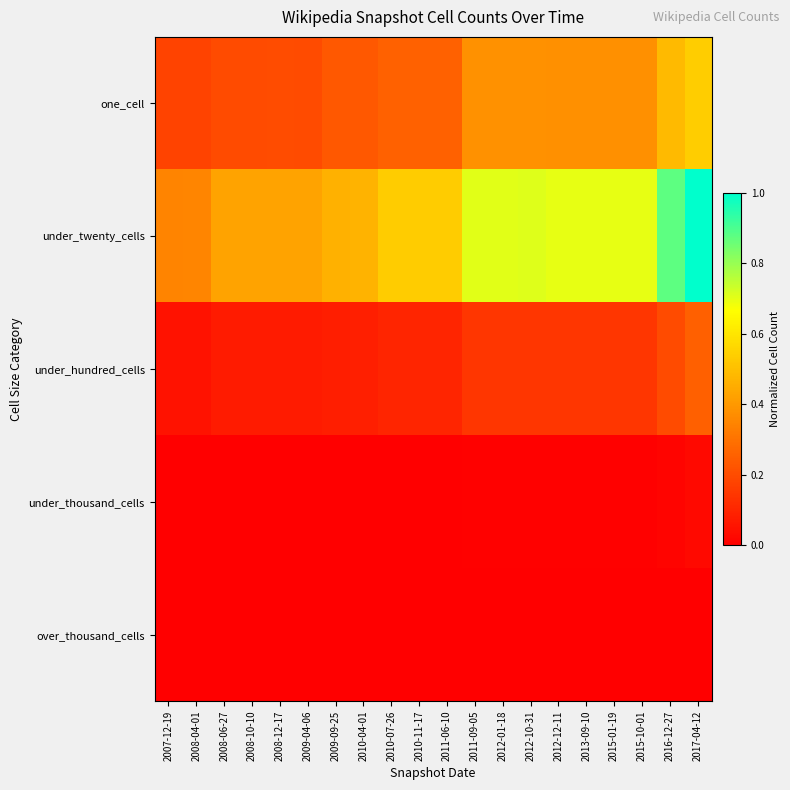

Reading left to right, what are all the values shown in this chart?

one_cell: 2007-12-19=0.2	2008-04-01=0.2	2008-06-27=0.2	2008-10-10=0.2	2008-12-17=0.2	2009-04-06=0.2	2009-09-25=0.2	2010-04-01=0.2	2010-07-26=0.3	2010-11-17=0.3	2011-06-10=0.3	2011-09-05=0.4	2012-01-18=0.4	2012-10-31=0.4	2012-12-11=0.4	2013-09-10=0.4	2015-01-19=0.4	2015-10-01=0.4	2016-12-27=0.5	2017-04-12=0.5
under_twenty_cells: 2007-12-19=0.3	2008-04-01=0.3	2008-06-27=0.4	2008-10-10=0.4	2008-12-17=0.4	2009-04-06=0.4	2009-09-25=0.5	2010-04-01=0.5	2010-07-26=0.5	2010-11-17=0.5	2011-06-10=0.5	2011-09-05=0.7	2012-01-18=0.7	2012-10-31=0.7	2012-12-11=0.7	2013-09-10=0.7	2015-01-19=0.7	2015-10-01=0.7	2016-12-27=0.9	2017-04-12=1.0
under_hundred_cells: 2007-12-19=0.0	2008-04-01=0.1	2008-06-27=0.1	2008-10-10=0.1	2008-12-17=0.1	2009-04-06=0.1	2009-09-25=0.1	2010-04-01=0.1	2010-07-26=0.1	2010-11-17=0.1	2011-06-10=0.1	2011-09-05=0.1	2012-01-18=0.1	2012-10-31=0.1	2012-12-11=0.1	2013-09-10=0.1	2015-01-19=0.1	2015-10-01=0.1	2016-12-27=0.2	2017-04-12=0.3
under_thousand_cells: 2007-12-19=0.0	2008-04-01=0.0	2008-06-27=0.0	2008-10-10=0.0	2008-12-17=0.0	2009-04-06=0.0	2009-09-25=0.0	2010-04-01=0.0	2010-07-26=0.0	2010-11-17=0.0	2011-06-10=0.0	2011-09-05=0.0	2012-01-18=0.0	2012-10-31=0.0	2012-12-11=0.0	2013-09-10=0.0	2015-01-19=0.0	2015-10-01=0.0	2016-12-27=0.0	2017-04-12=0.0
over_thousand_cells: 2007-12-19=0.0	2008-04-01=0.0	2008-06-27=0.0	2008-10-10=0.0	2008-12-17=0.0	2009-04-06=0.0	2009-09-25=0.0	2010-04-01=0.0	2010-07-26=0.0	2010-11-17=0.0	2011-06-10=0.0	2011-09-05=0.0	2012-01-18=0.0	2012-10-31=0.0	2012-12-11=0.0	2013-09-10=0.0	2015-01-19=0.0	2015-10-01=0.0	2016-12-27=0.0	2017-04-12=0.0